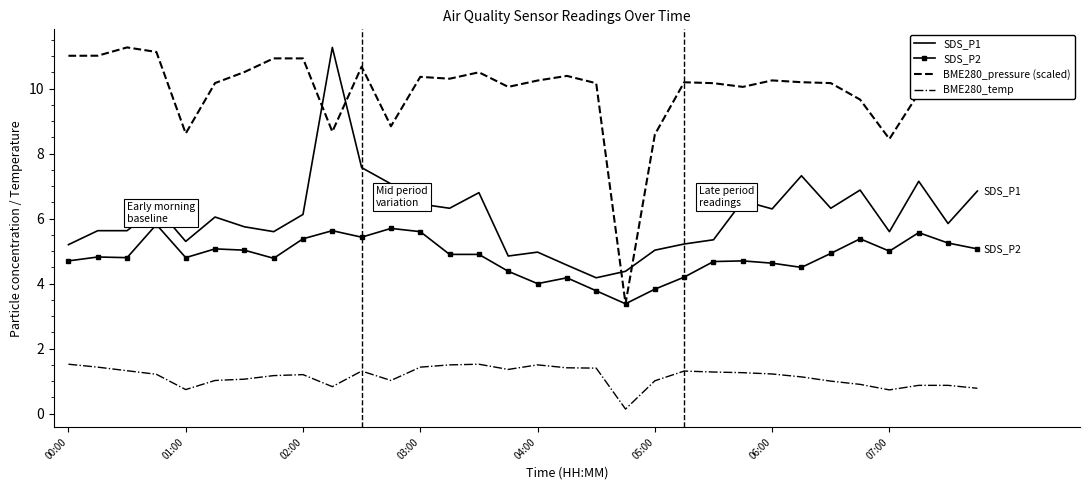

True or false: SDS_P2 and BME280_temp intersect in this chart.

False